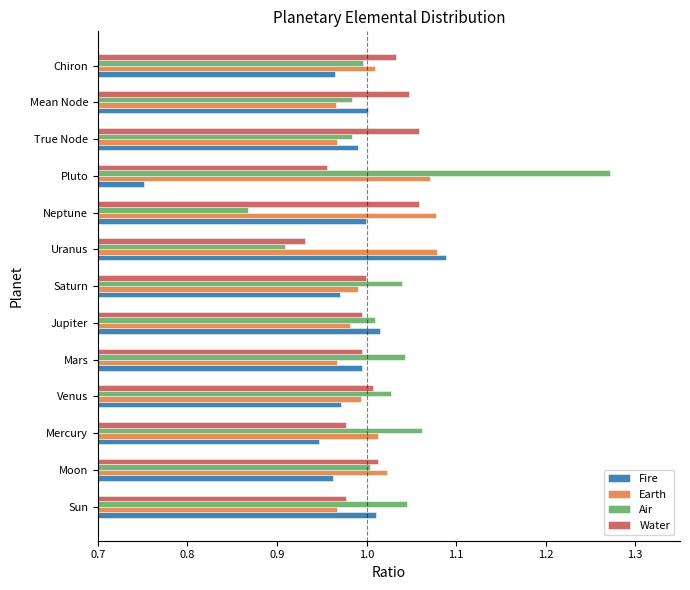

Is it true that Fire equals 1.0 at Venus?

True